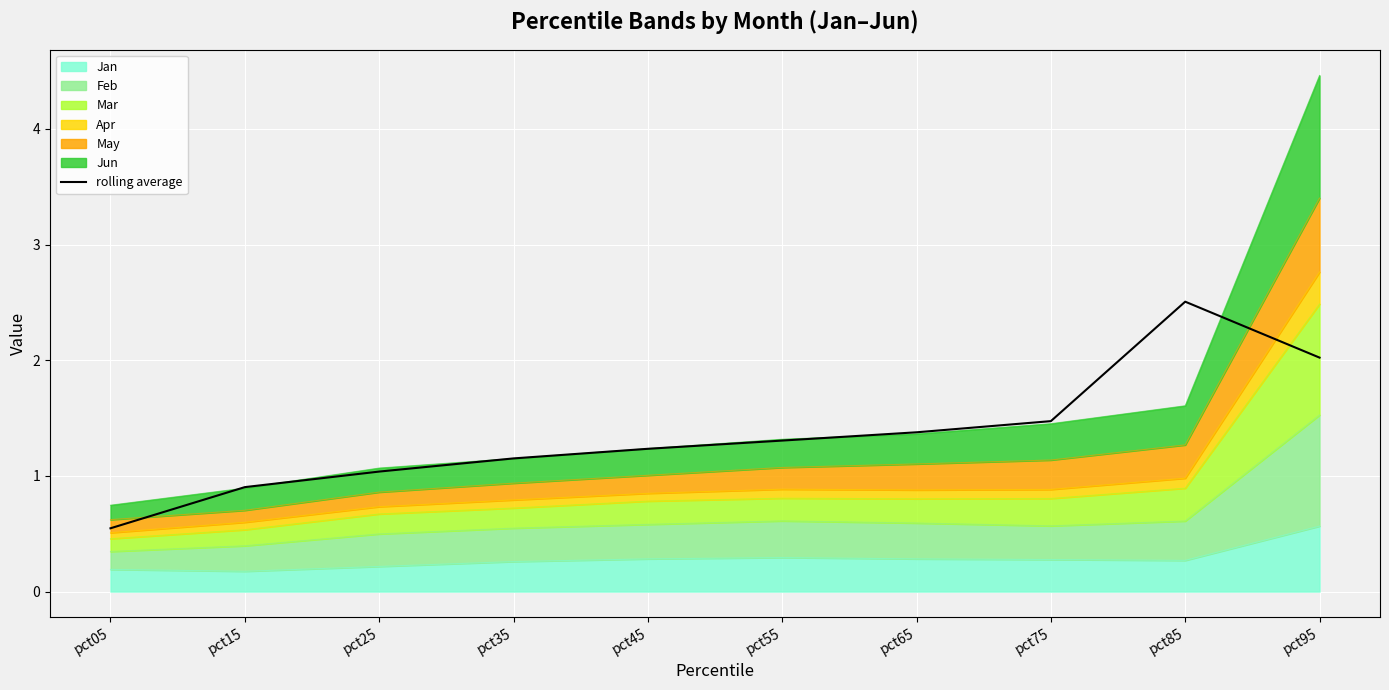

What is the difference between the values at pct45 and pct95?

0.8